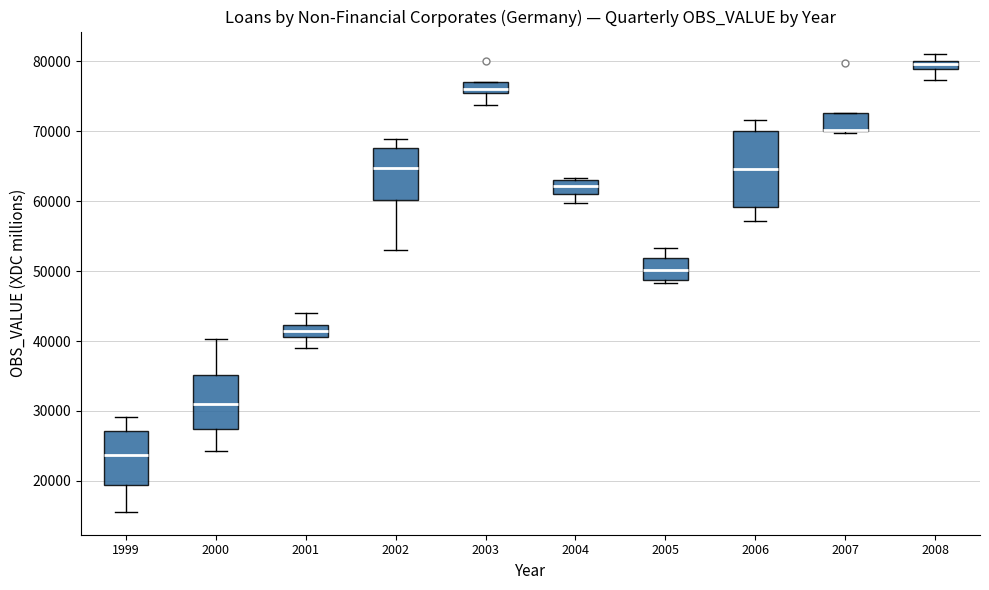

Comparing the boxes themselves (not the whiskers), which one is the tallest?

2006